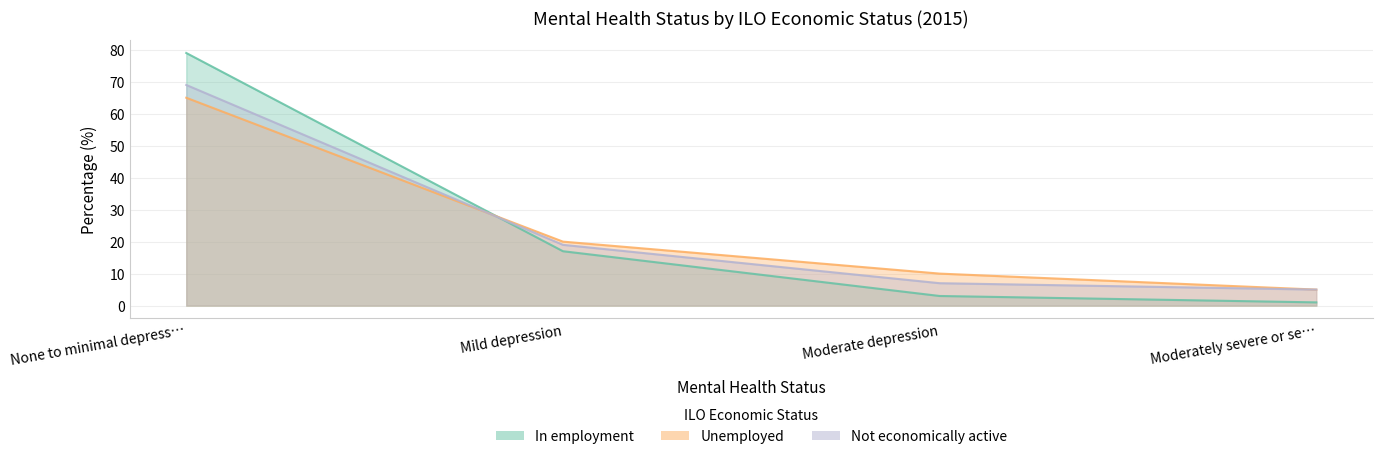

Between None to minimal depress… and Moderate depression, which series saw the biggest shift?

In employment